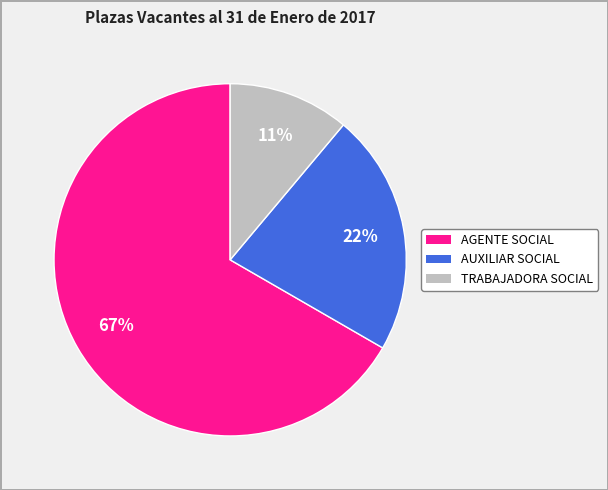

How many segments does this pie chart have?

3